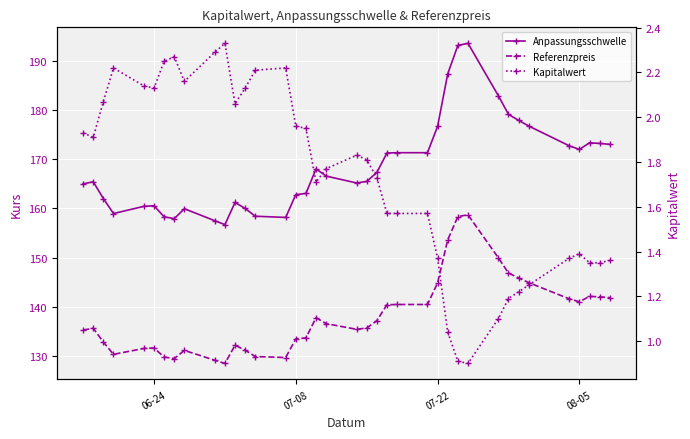

How many data points in Referenzpreis are less than 136?

19